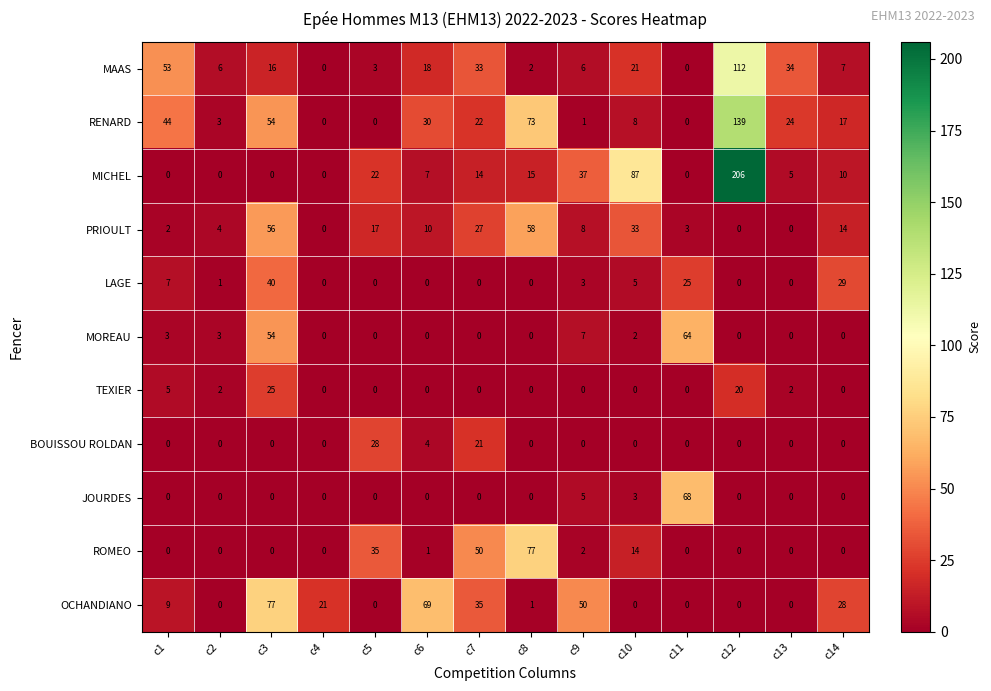

Read the JOURDES value at c9, to the nearest 5.

5